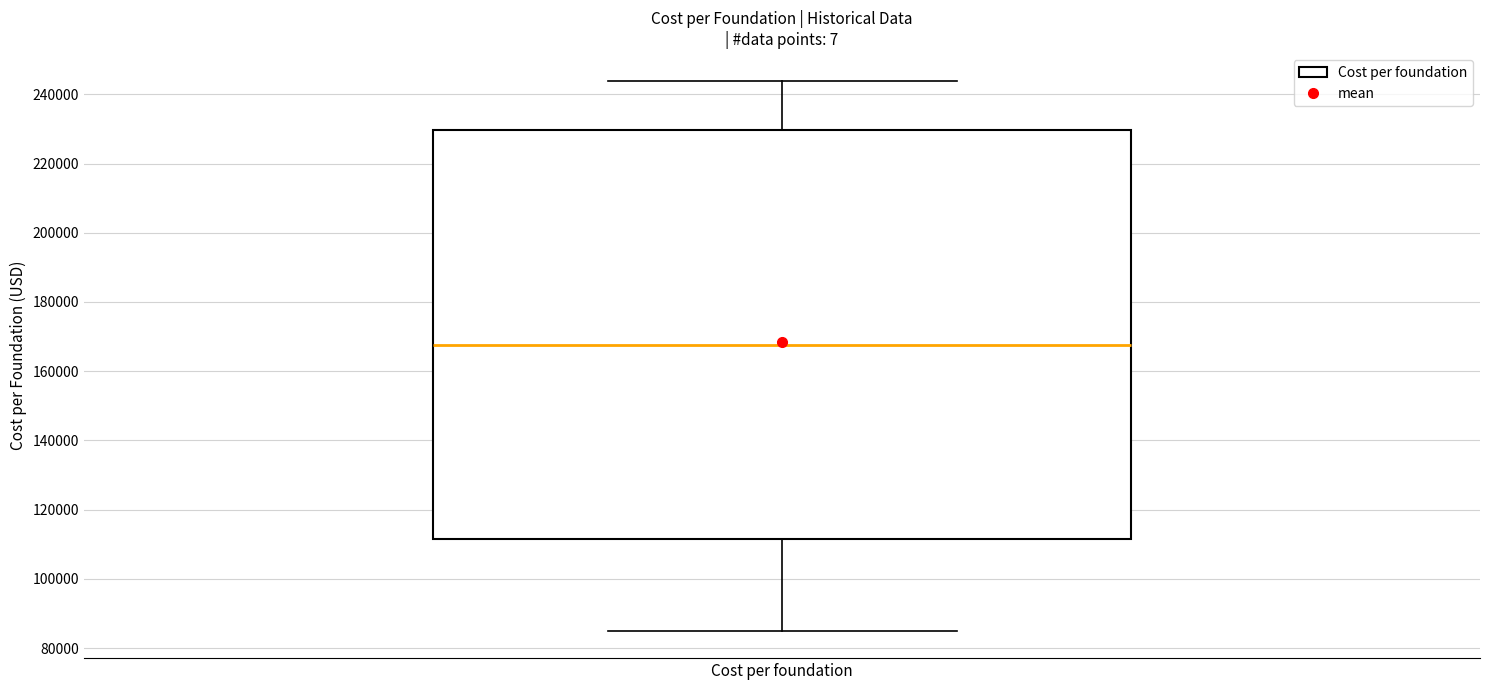

Where does the lower whisker of the box for Cost per foundation end on the y-axis? The values are not printed on the chart, so give them approximately, as read against the axis.

86000